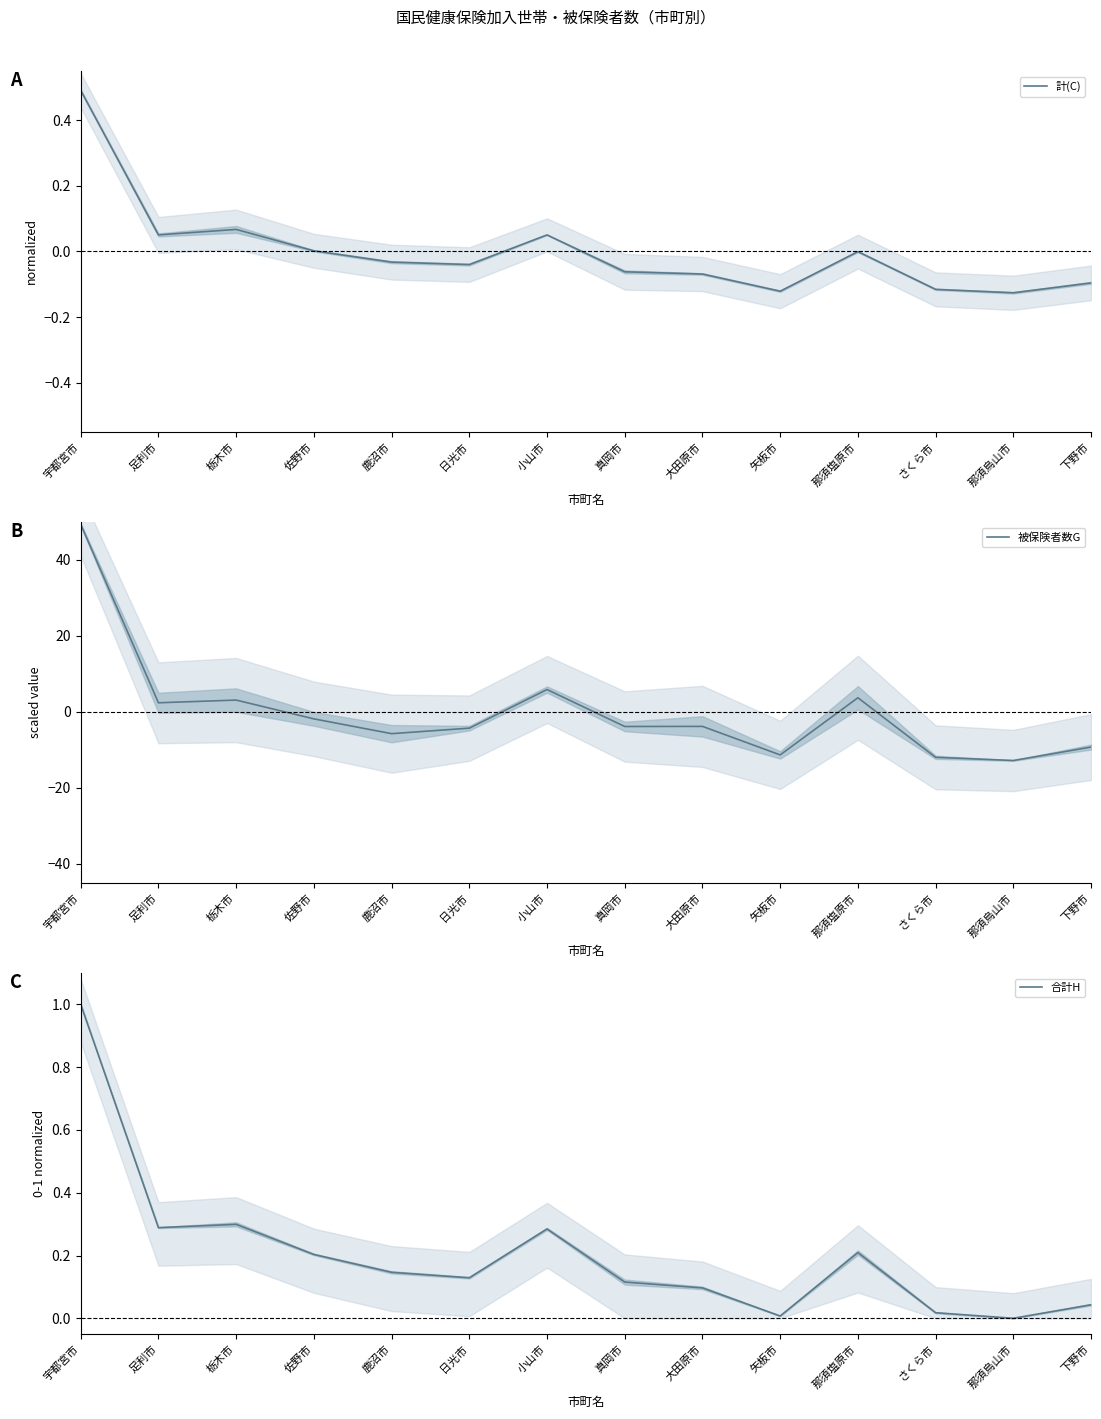

Reading left to right, transcribe all the data shown in this chart.

計(C): 宇都宮市=0.5	足利市=0.1	栃木市=0.1	佐野市=0.0	鹿沼市=-0.0	日光市=-0.0	小山市=0.1	真岡市=-0.1	大田原市=-0.1	矢板市=-0.1	那須塩原市=-0.0	さくら市=-0.1	那須烏山市=-0.1	下野市=-0.1
被保険者数G: 宇都宮市=49.4	足利市=2.4	栃木市=3.1	佐野市=-1.8	鹿沼市=-5.7	日光市=-4.3	小山市=5.9	真岡市=-3.8	大田原市=-3.8	矢板市=-11.3	那須塩原市=3.7	さくら市=-11.9	那須烏山市=-12.8	下野市=-9.2
合計H: 宇都宮市=1.0	足利市=0.3	栃木市=0.3	佐野市=0.2	鹿沼市=0.1	日光市=0.1	小山市=0.3	真岡市=0.1	大田原市=0.1	矢板市=0.0	那須塩原市=0.2	さくら市=0.0	那須烏山市=0.0	下野市=0.0